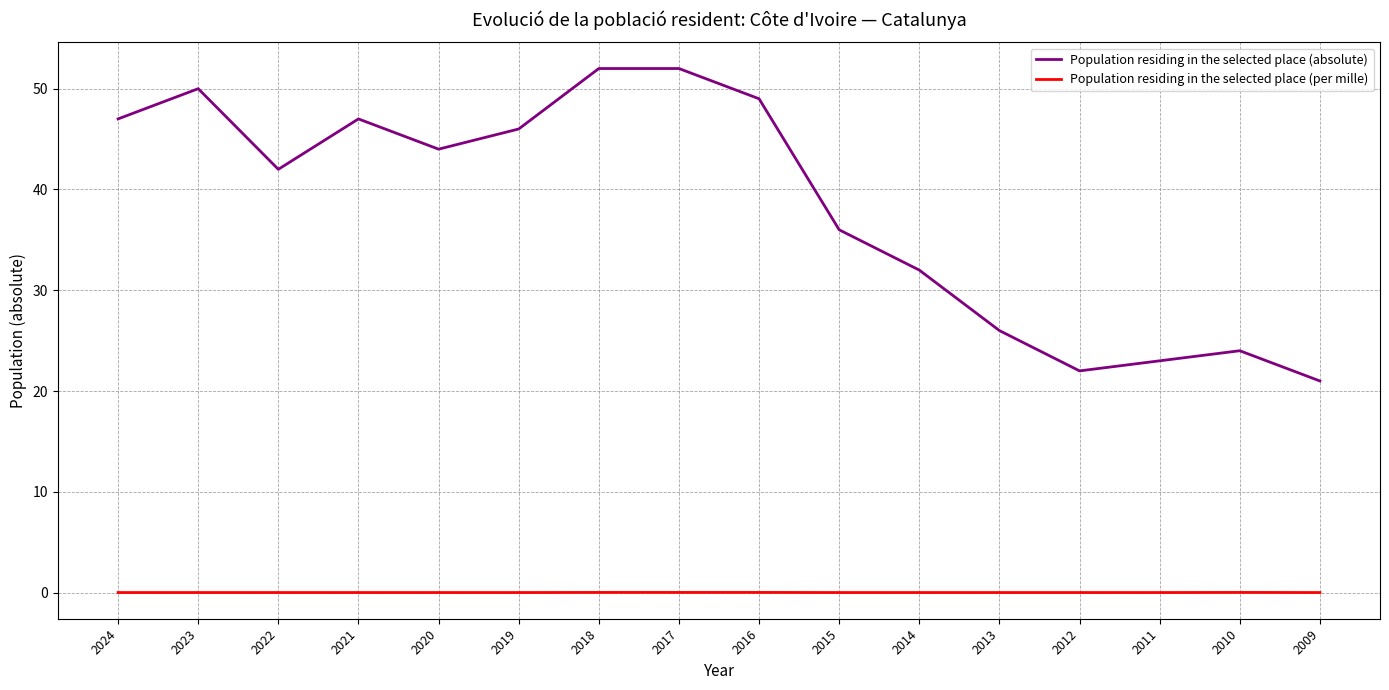

What is the average value of the Population residing in the selected place (absolute) series?

38.3